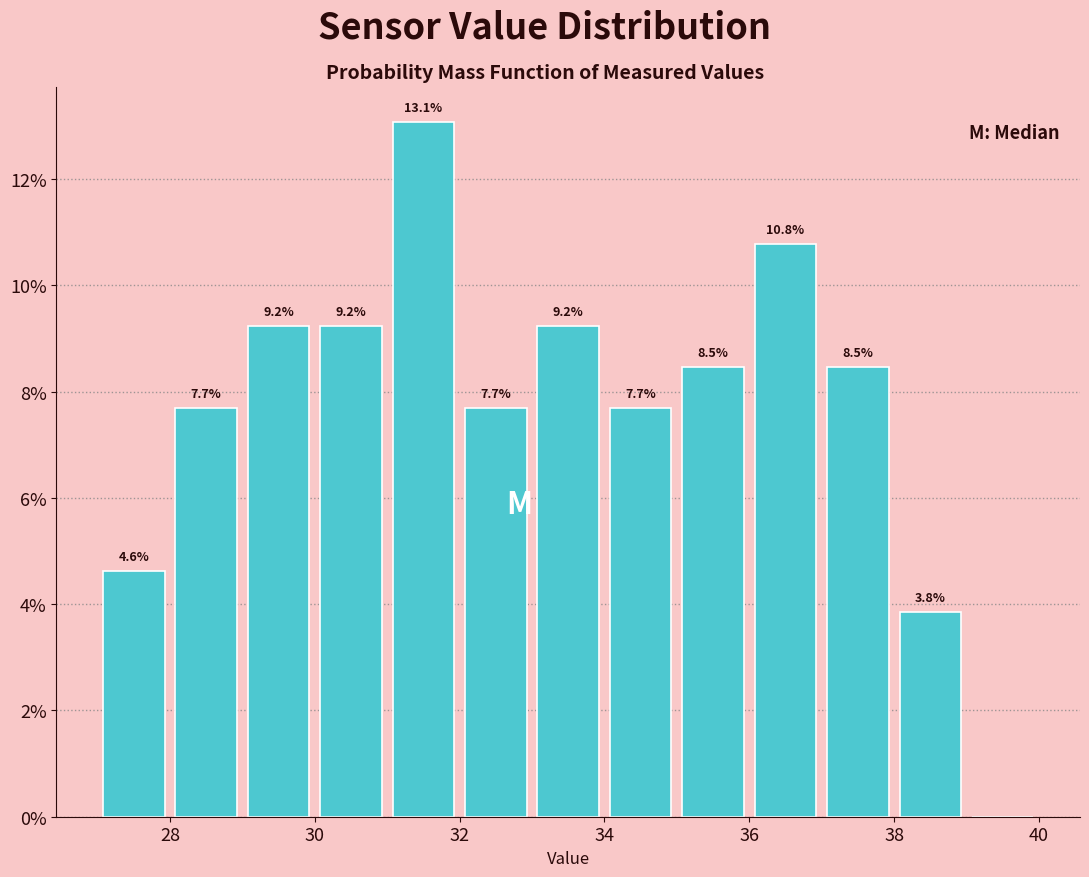

Over which range of the x-axis is the bar tallest?

31 to 32